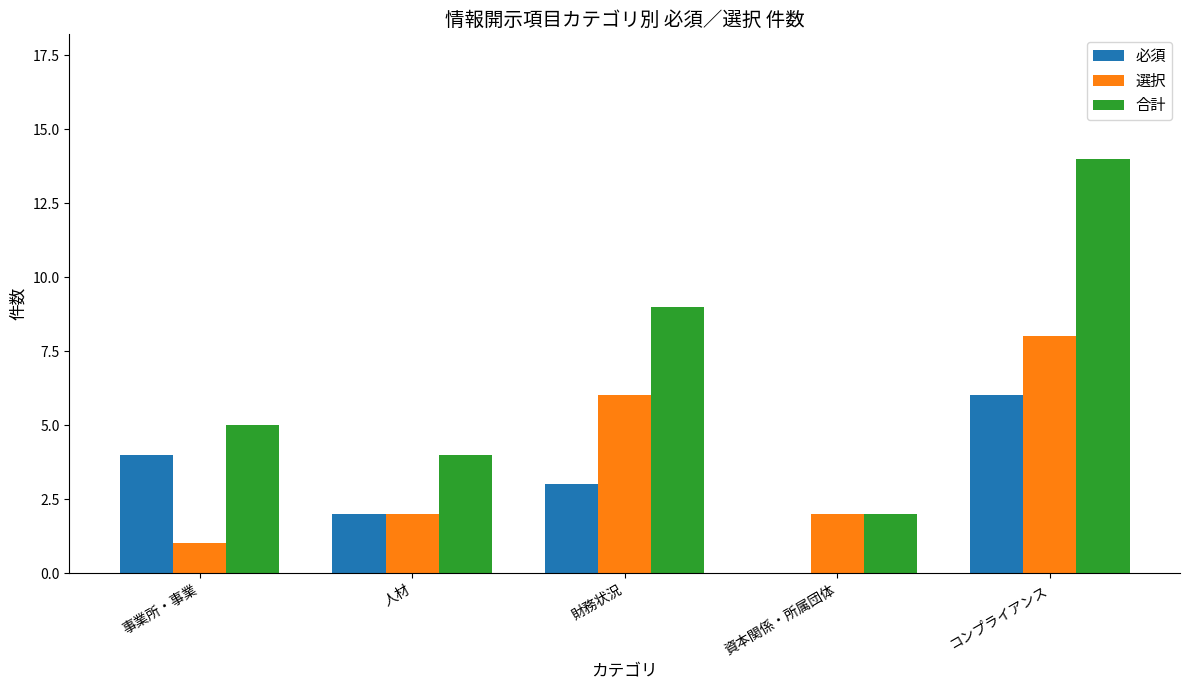

How many groups of bars are there?

5